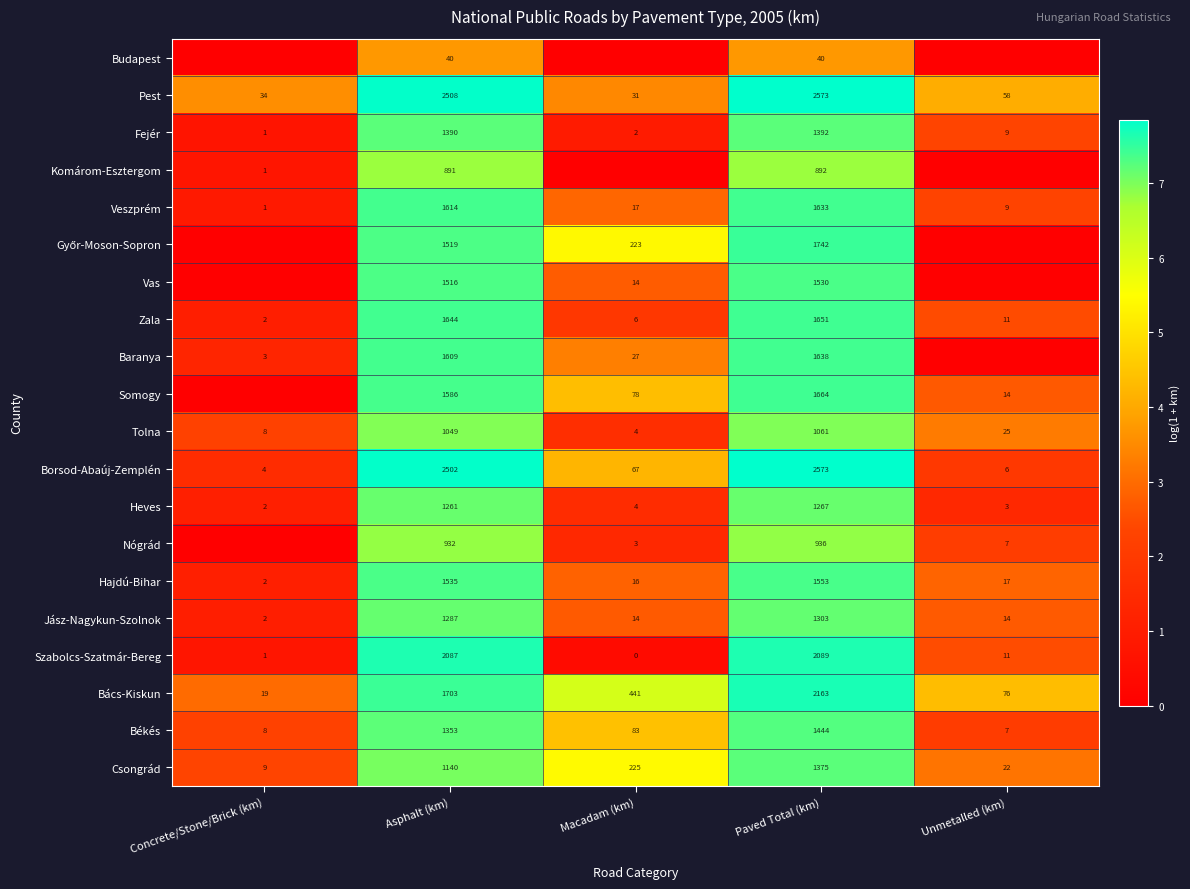

What is the total value across all series at Asphalt (km)?

29166